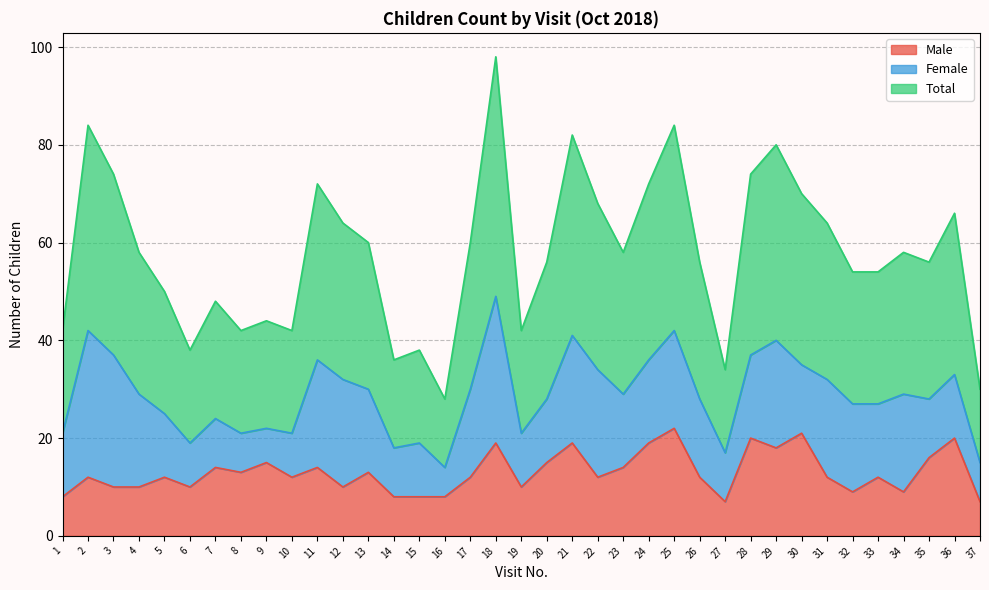

How many lines are shown in the chart?

3